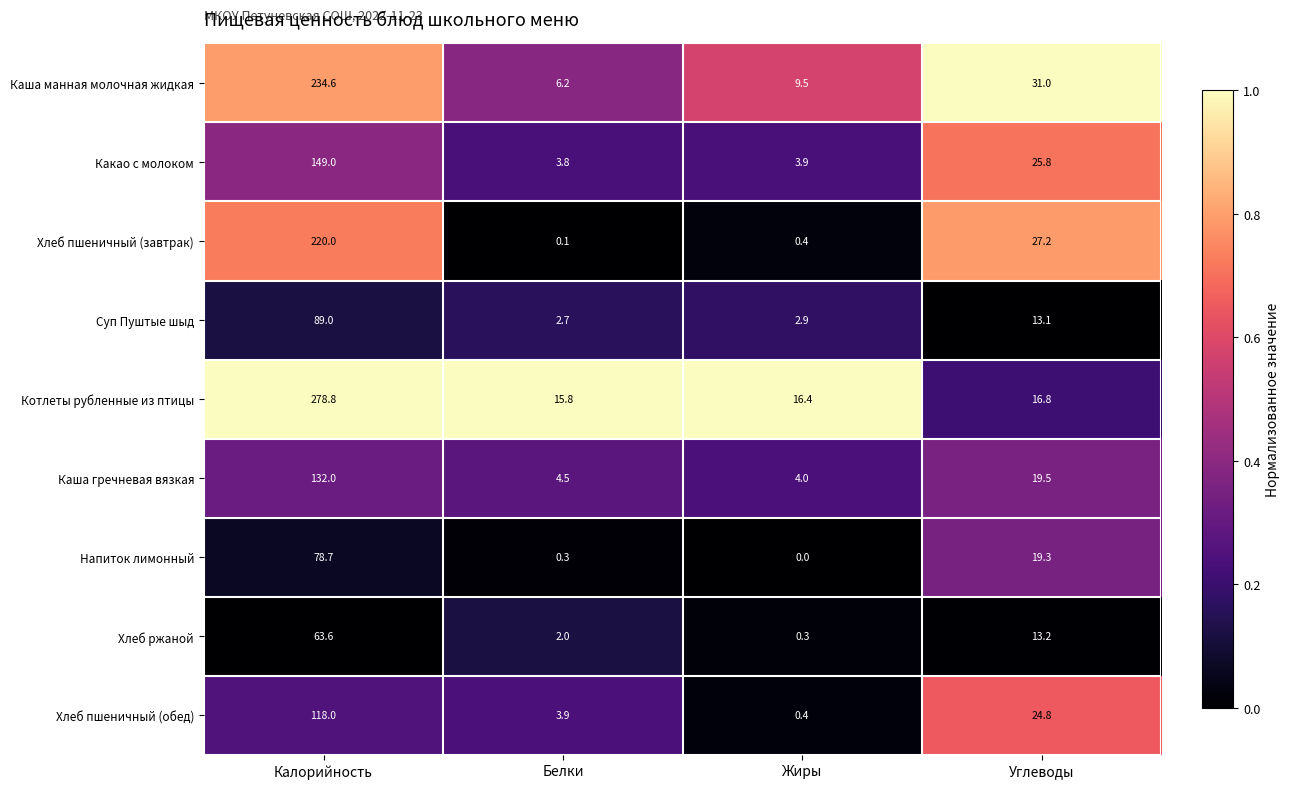

Where does the Хлеб пшеничный (завтрак) series first go above 27?

Калорийность